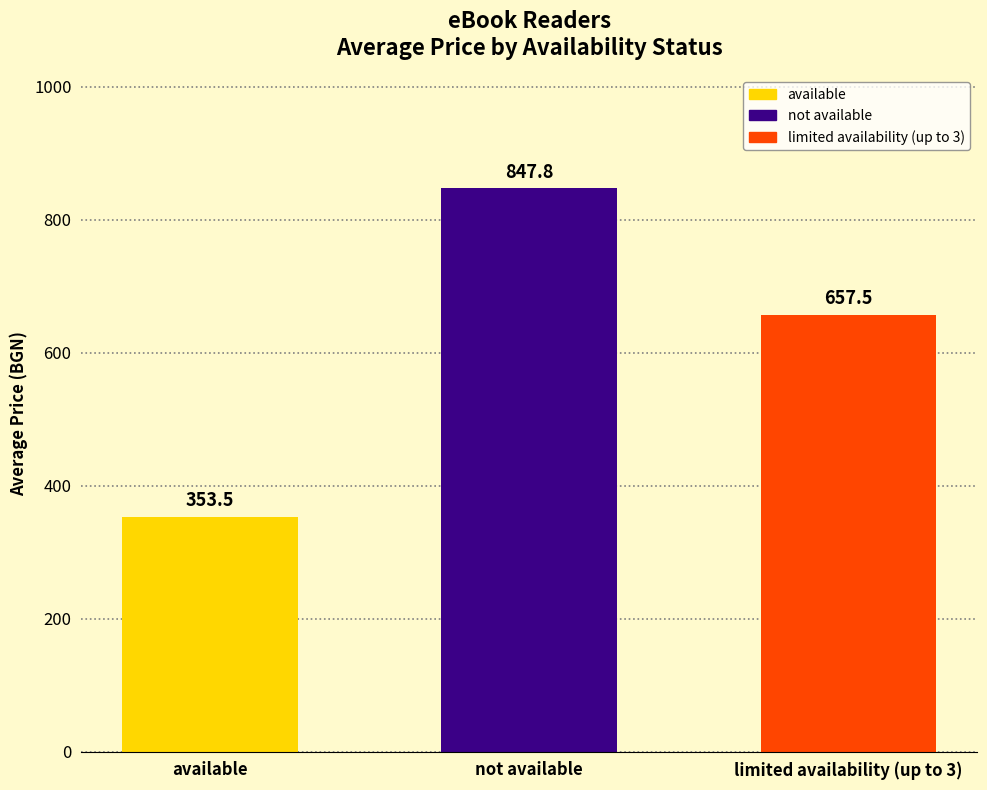

What is the minimum value shown in the chart?

353.5